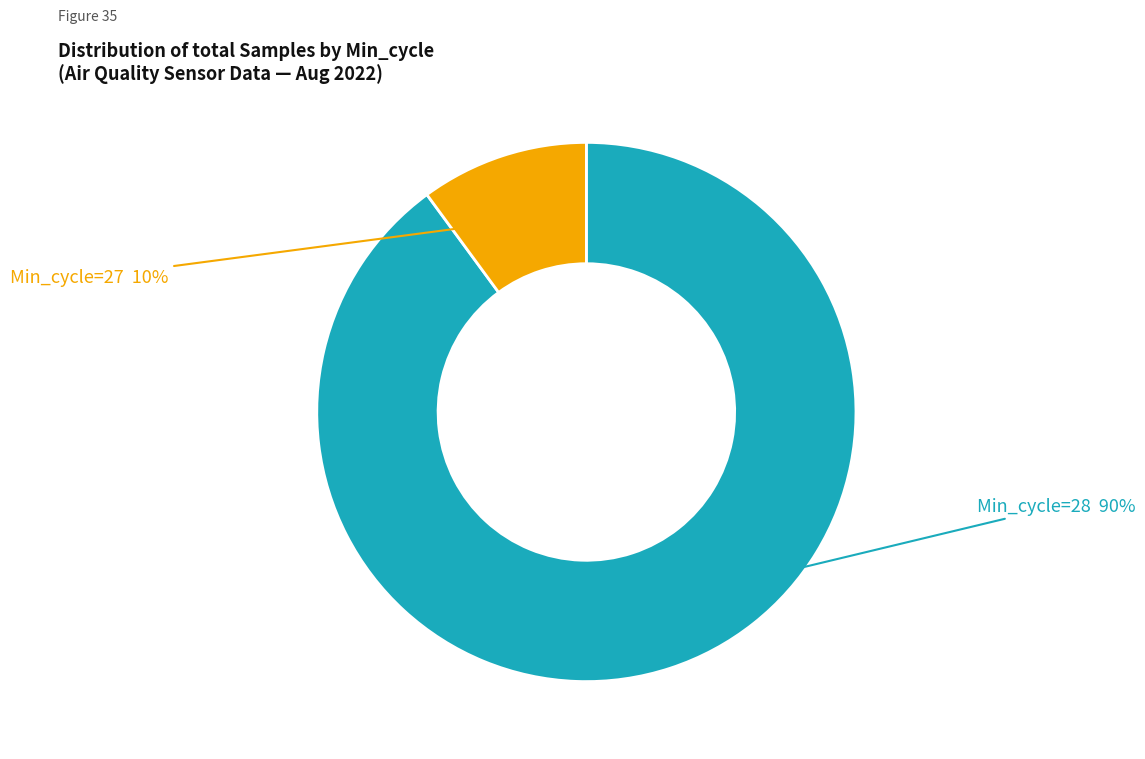

To the nearest percent, what is the average slice percentage?

50%